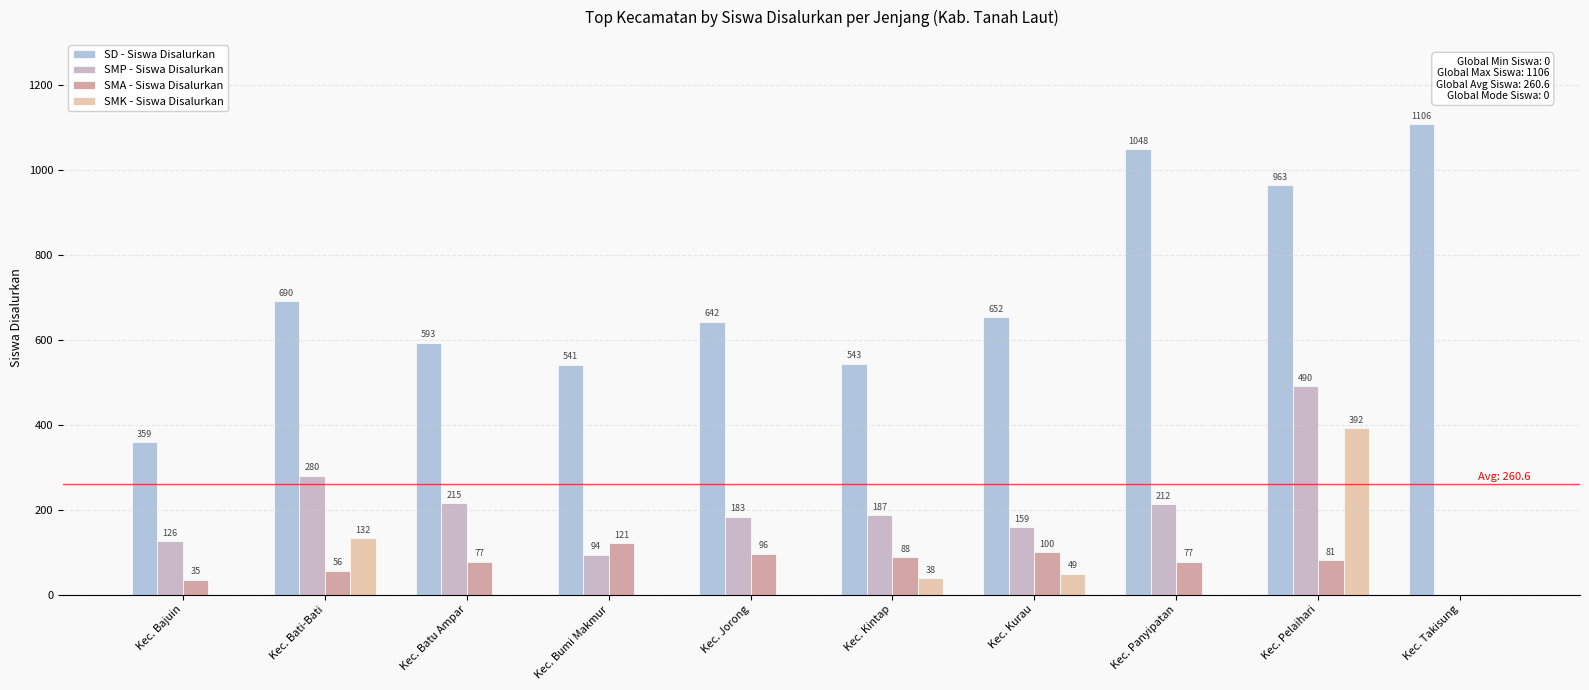

Reading right to left, extract all data points from this chart.

SD - Siswa Disalurkan: 1106	963	1048	652	543	642	541	593	690	359
SMP - Siswa Disalurkan: 0	490	212	159	187	183	94	215	280	126
SMA - Siswa Disalurkan: 0	81	77	100	88	96	121	77	56	35
SMK - Siswa Disalurkan: 0	392	0	49	38	0	0	0	132	0